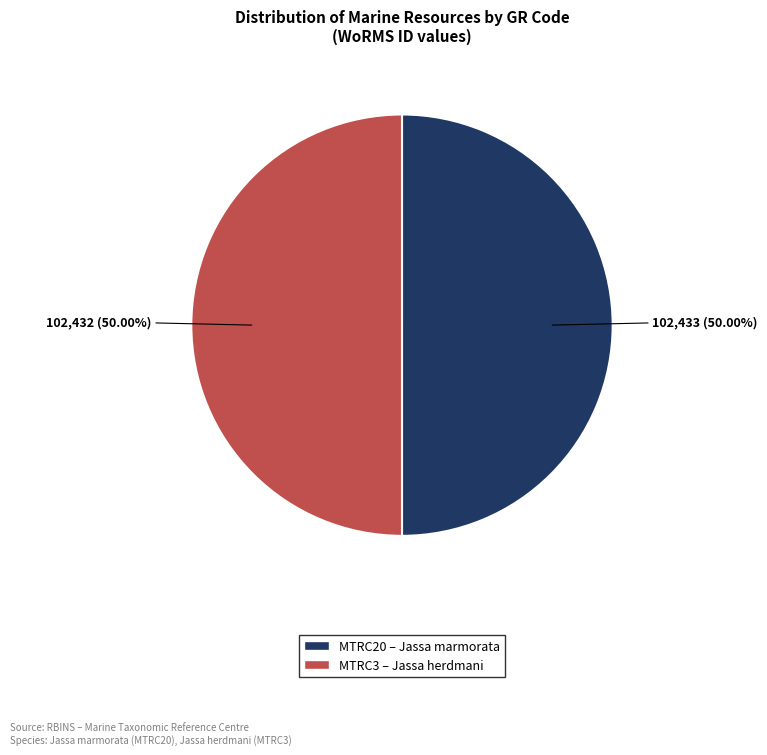

Is the sum of MTRC20 and MTRC3 greater than half?

Yes